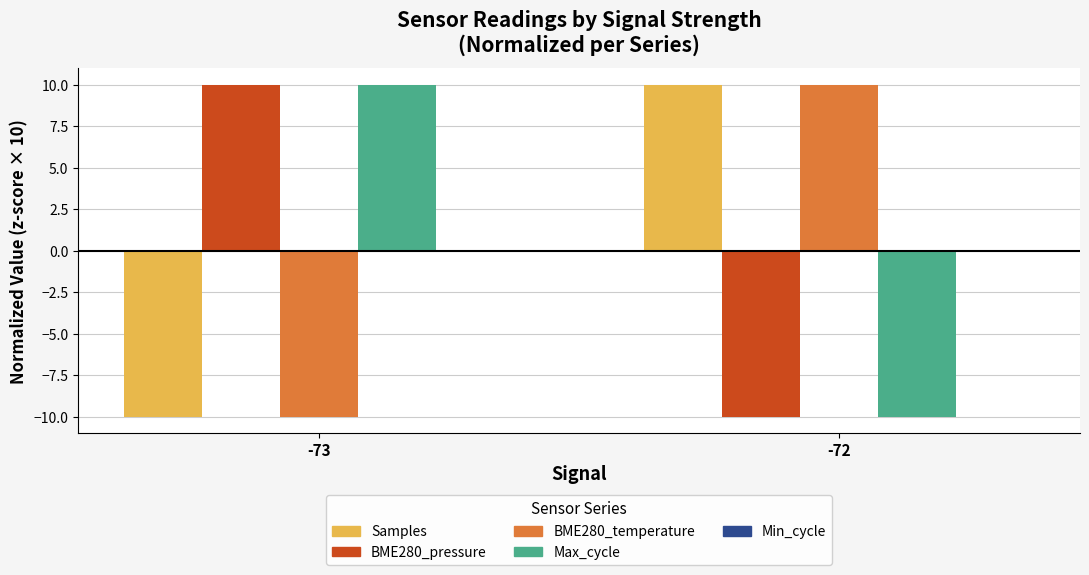

What is the difference between the BME280_temperature values at -73 and -72?

20.0